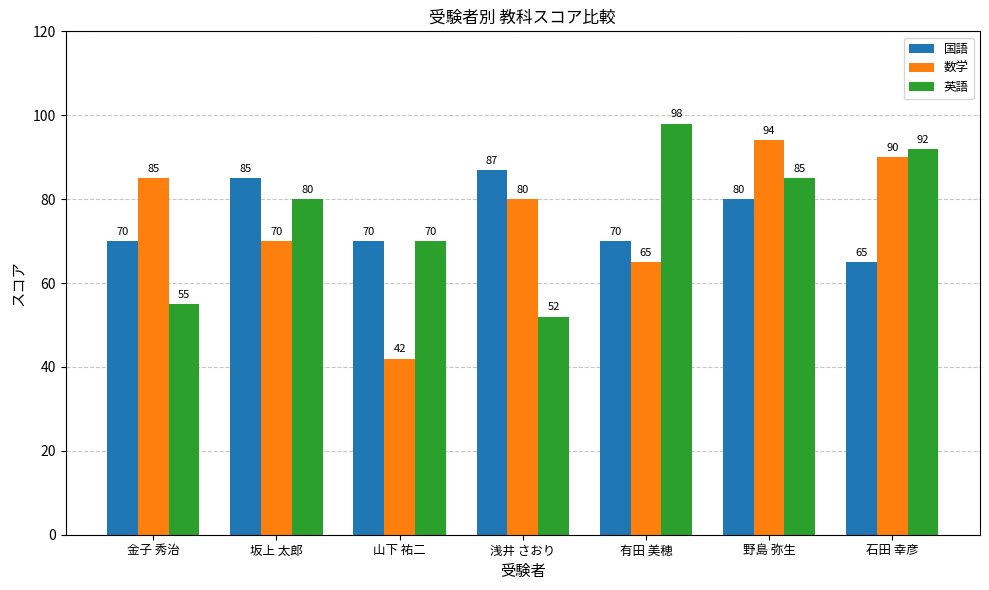

Reading left to right, what are all the values shown in this chart?

国語: 70	85	70	87	70	80	65
数学: 85	70	42	80	65	94	90
英語: 55	80	70	52	98	85	92